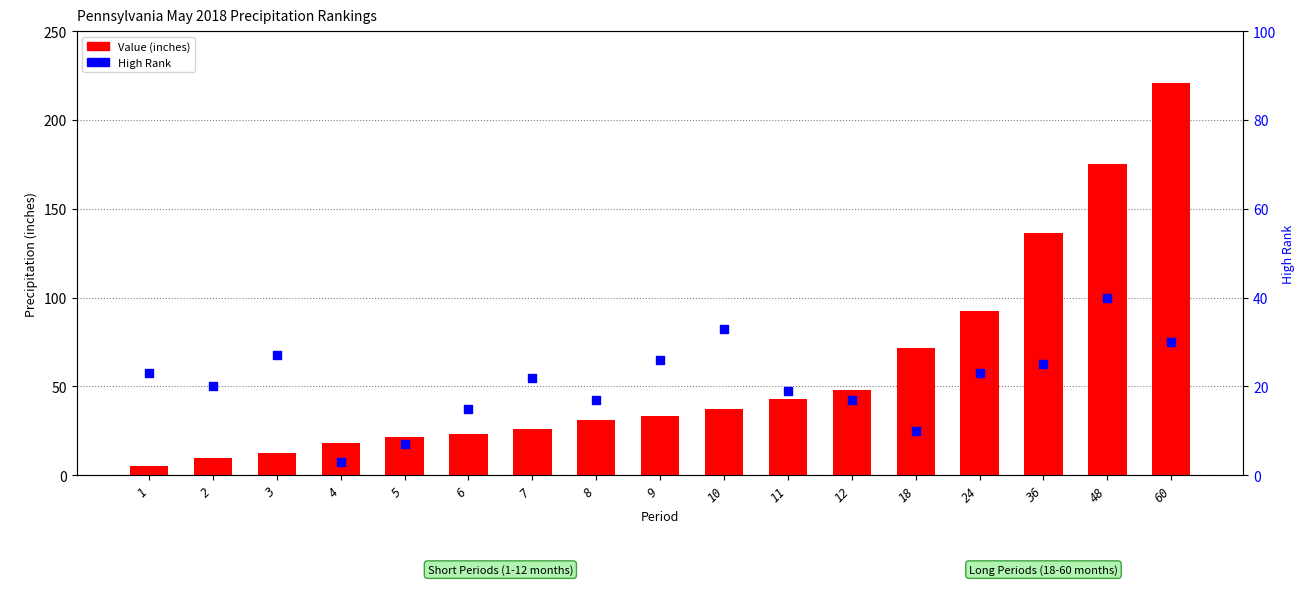

Which series has the widest spread of Y values?

Value (inches)